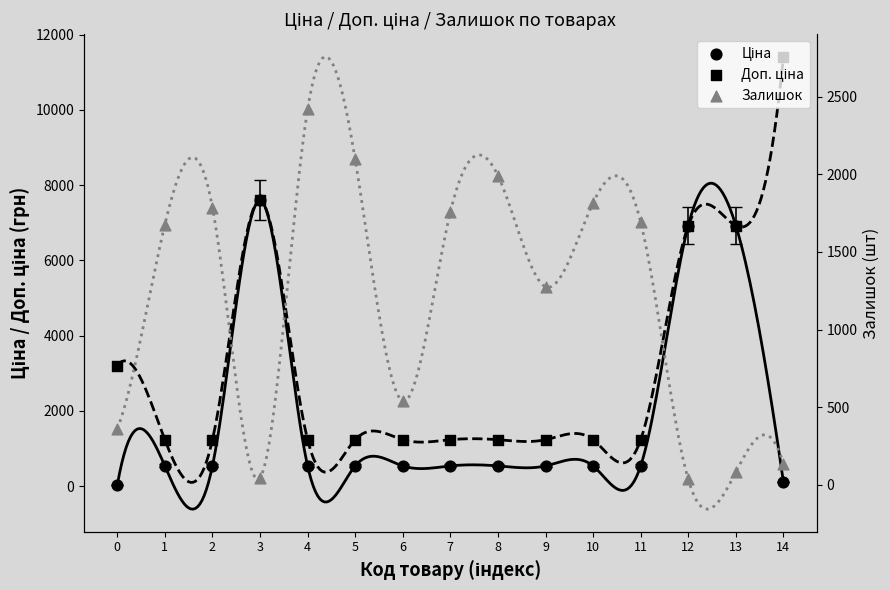

What are all the series names shown in the legend?

Ціна, Доп. ціна, Залишок